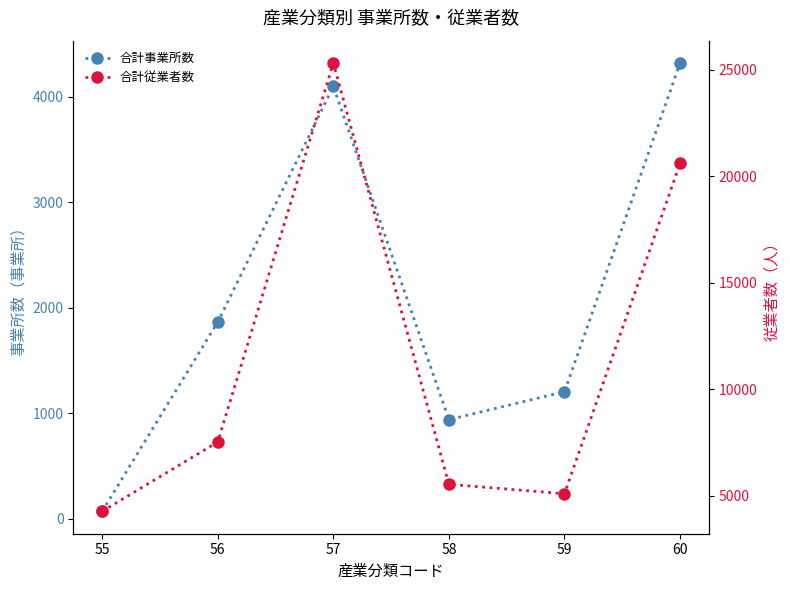

True or false: 合計事業所数 has more than 2 interior local peaks.

False